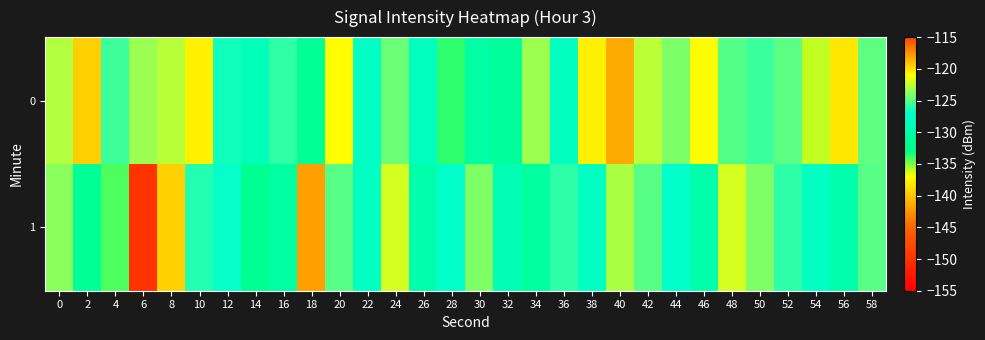

What is the total value across all series at 38?

-265.8